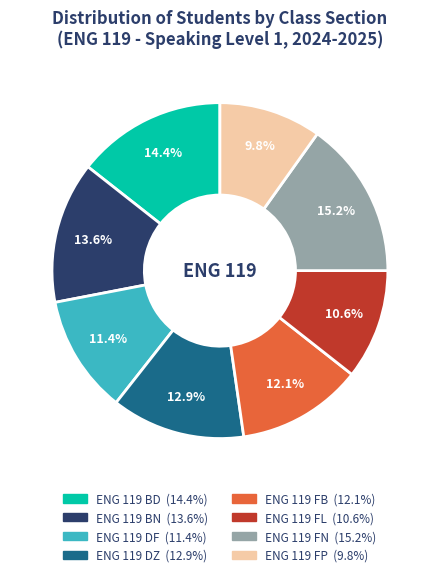

What is the ratio of the value at ENG 119 FL to the value at ENG 119 BN?

0.8